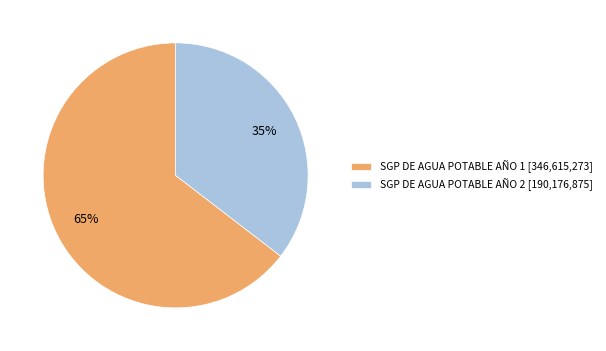

Which category has the biggest portion of the pie?

SGP DE AGUA POTABLE AÑO 1 [346,615,273]